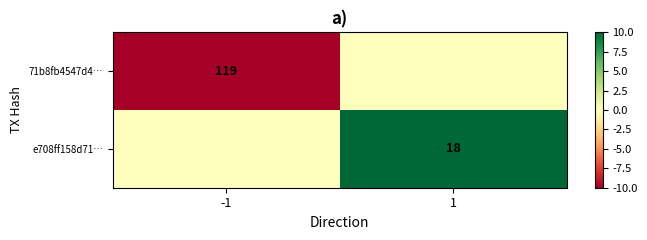

True or false: 71b8fb4547d4… has a value of 205 at -1.

False